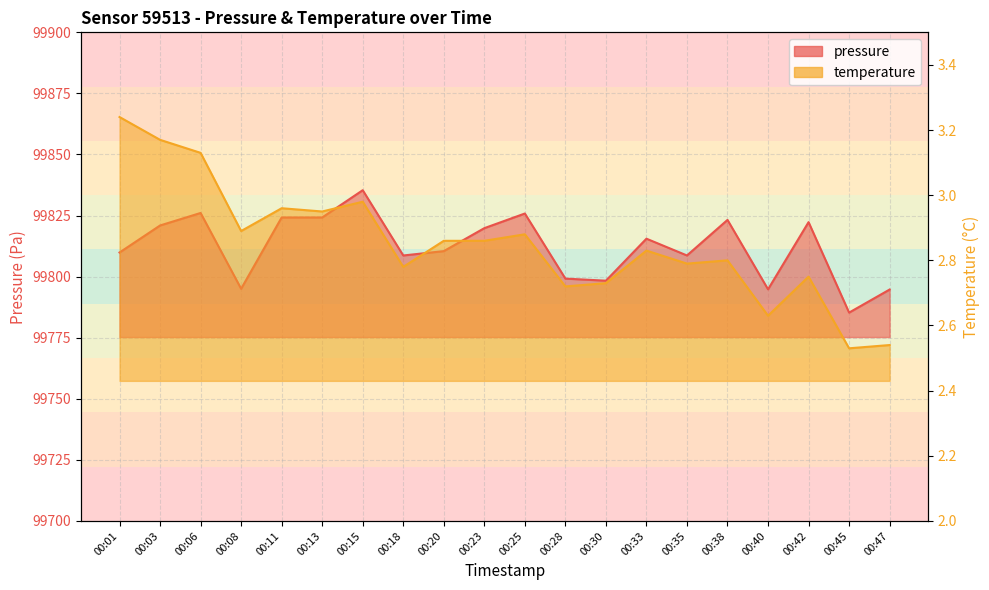

Does the chart display data point markers on the line(s)?

No